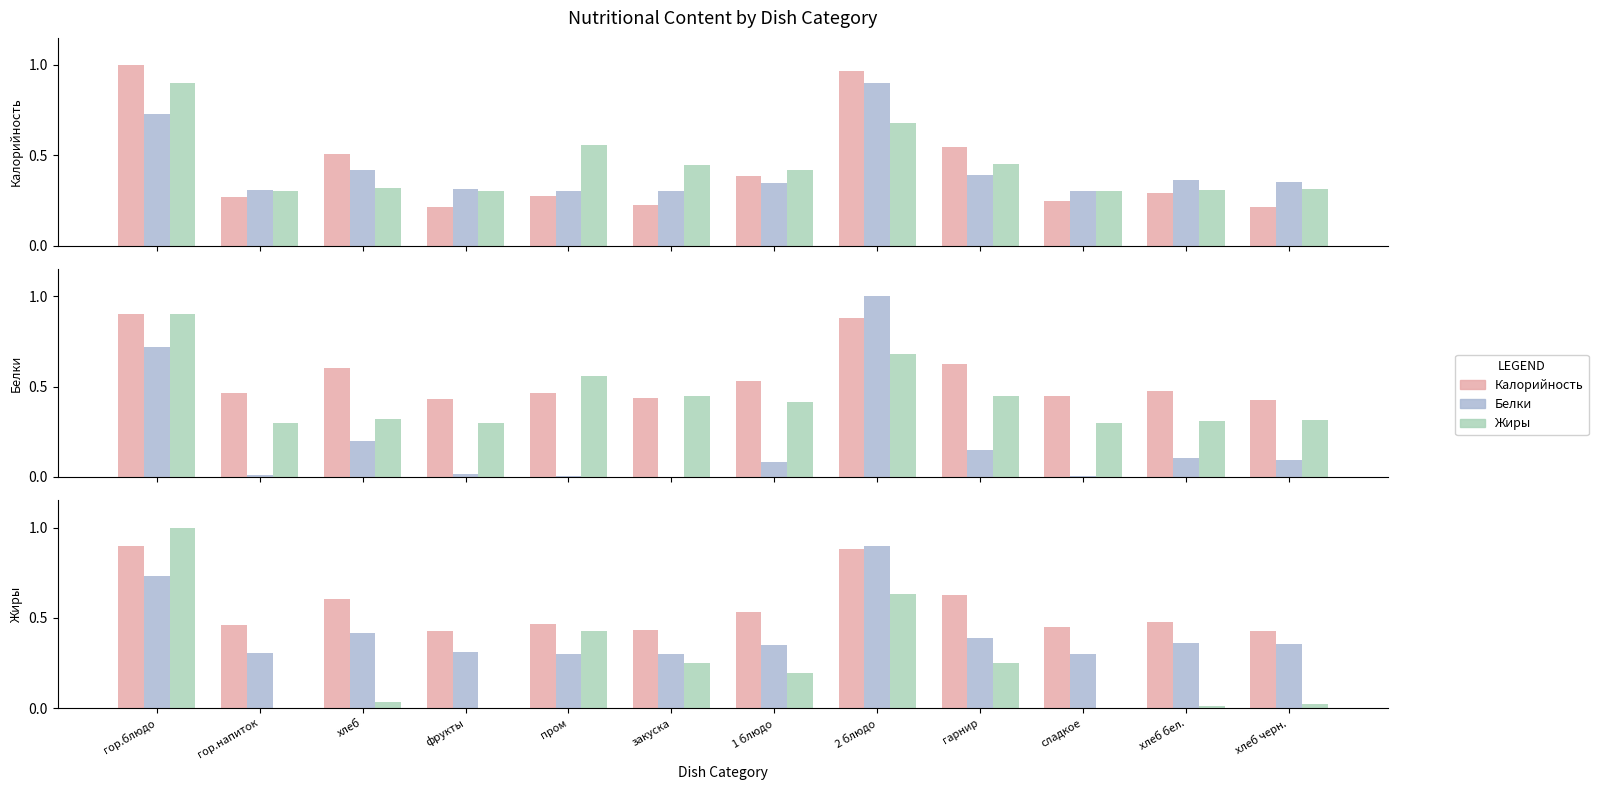

What is the spread (max minus min) of values at хлеб черн.?

0.4